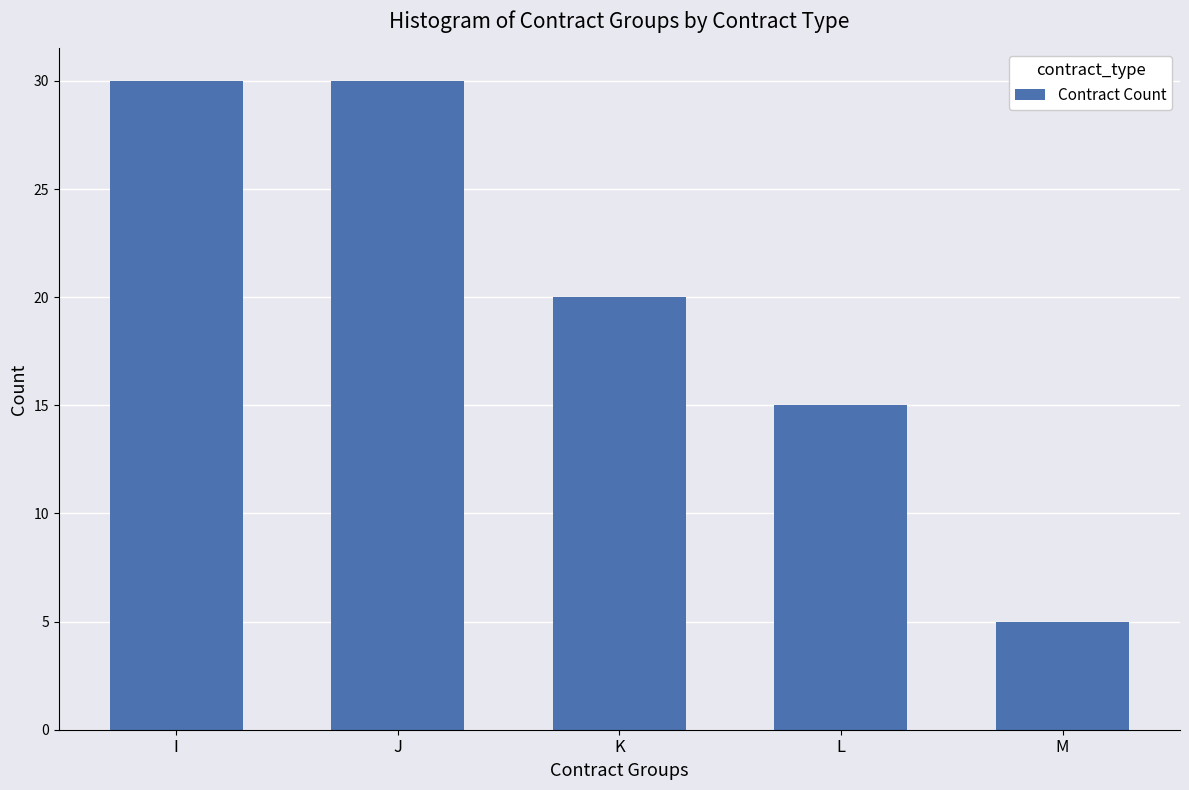

What is the minimum value shown in the chart?

5